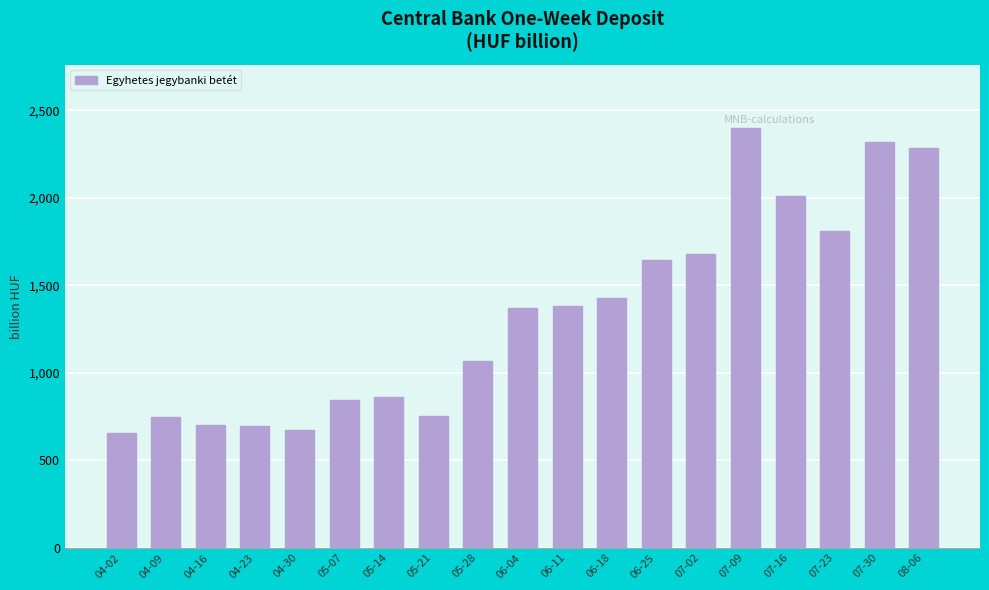

Is it true that the value at 06-04 is 554.1?

False